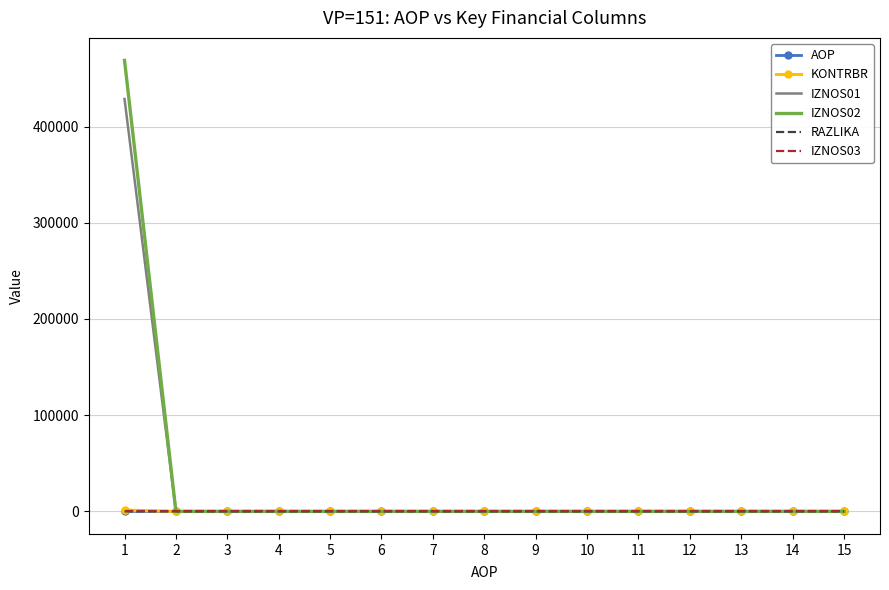

Which series has the largest range (max minus min)?

IZNOS02